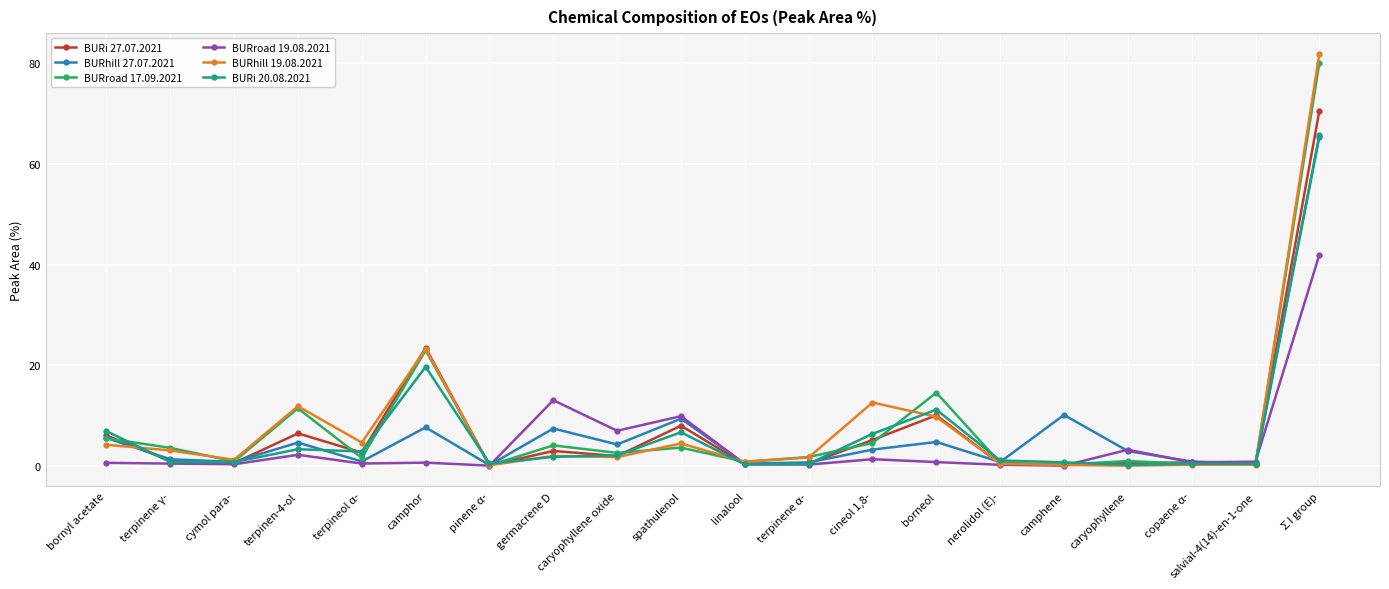

What is the difference between the second highest and minimum values in the BURi 27.07.2021 series?

23.4